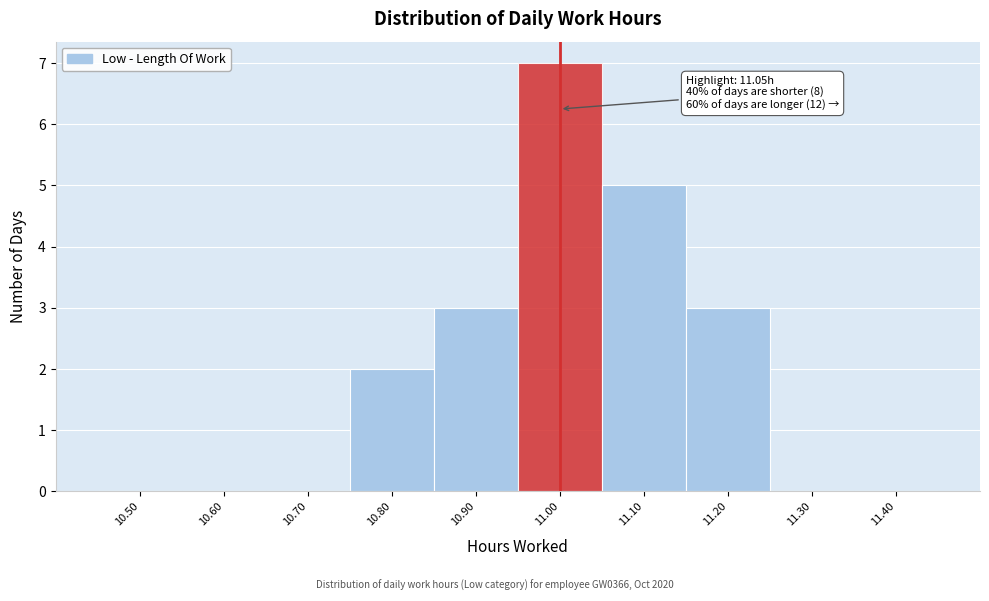

Reading right to left, transcribe all the data shown in this chart.

11.40=0	11.30=0	11.20=3	11.10=5	11.00=7	10.90=3	10.80=2	10.70=0	10.60=0	10.50=0